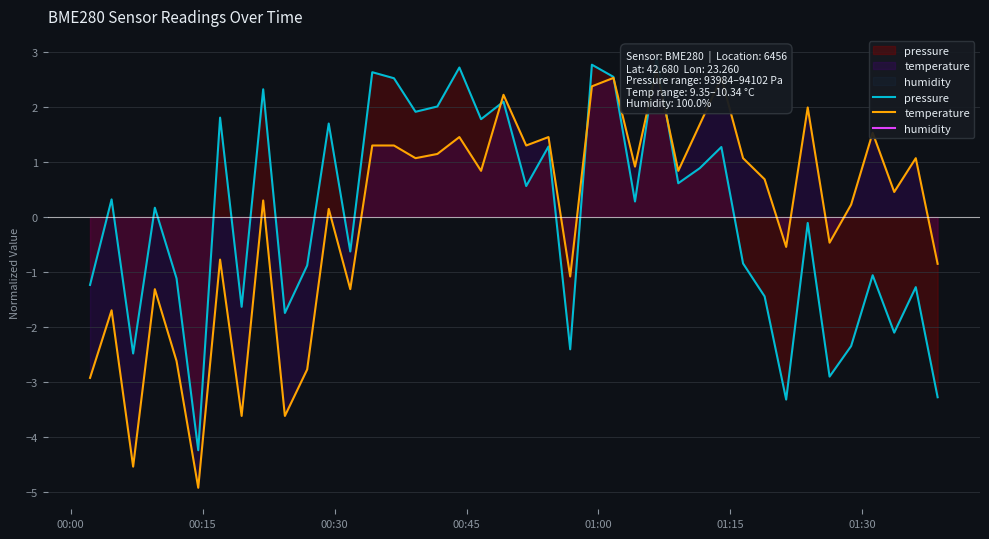

At how many categories does at least one series exceed 2?

10